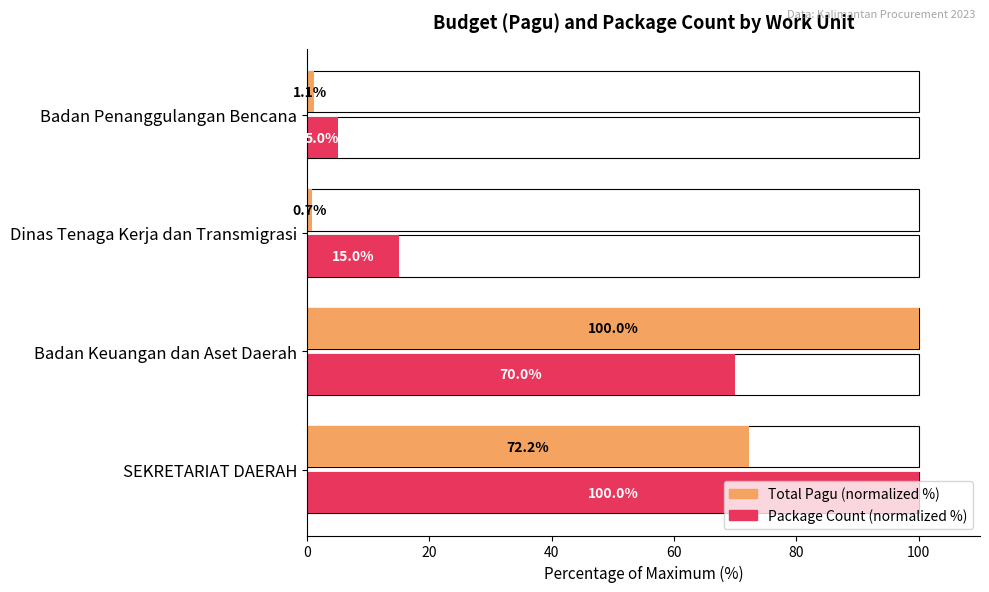

What is the average value of the Total Pagu (normalized %) series?

43.5